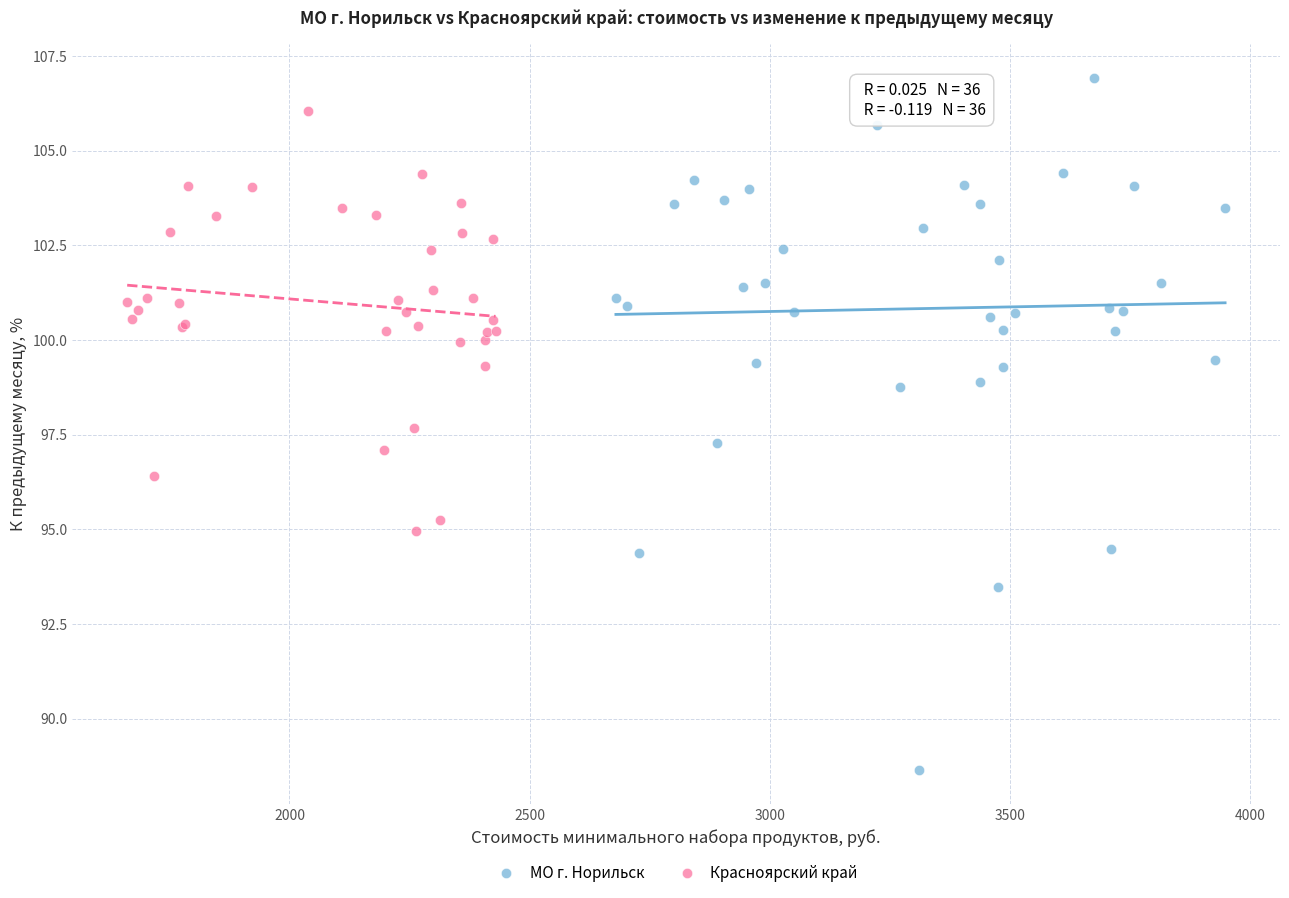

Which series has the largest Y range (max minus min)?

МО г. Норильск